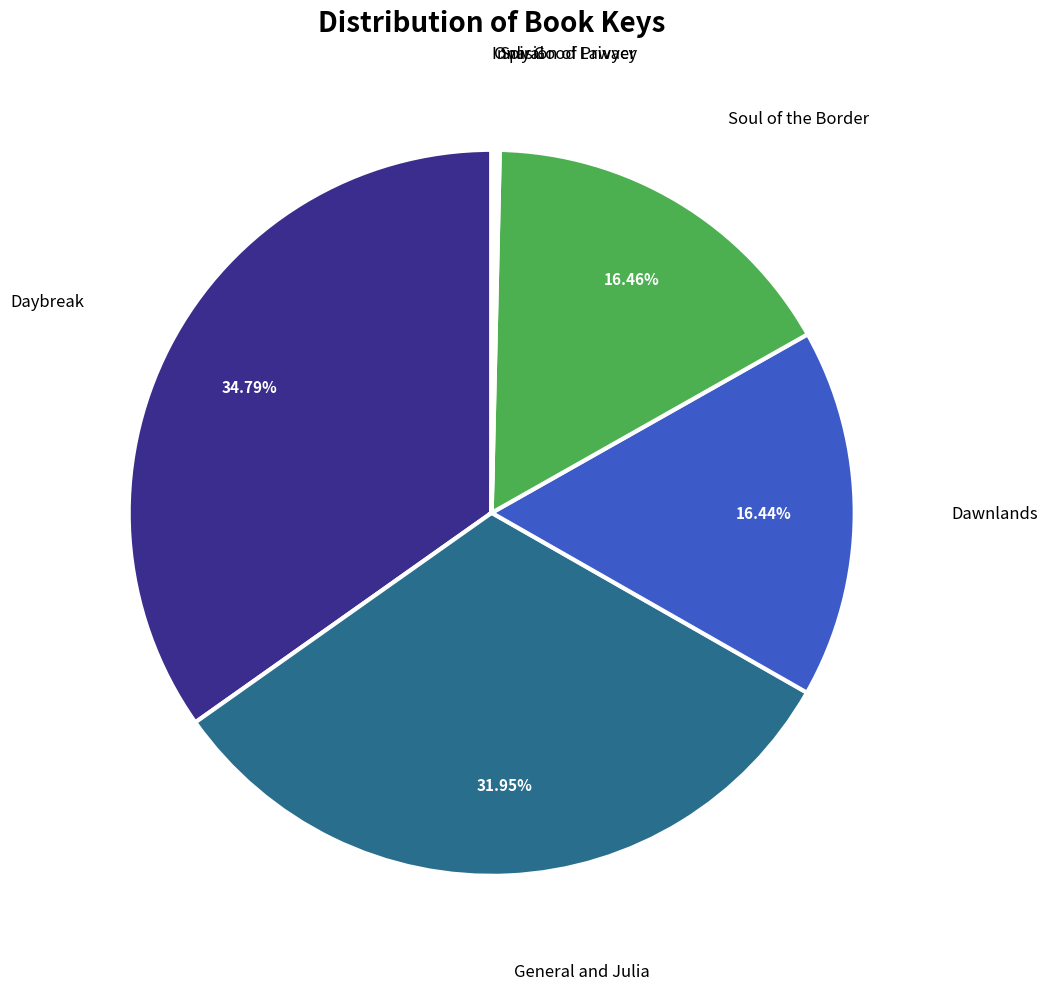

To the nearest percent, what percentage of the pie is General and Julia?

32%